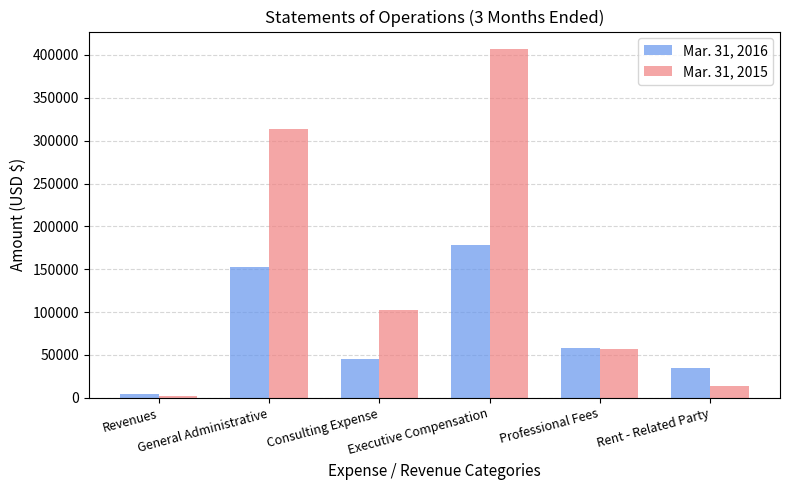

At which category is the sum across all series the highest?

Executive Compensation